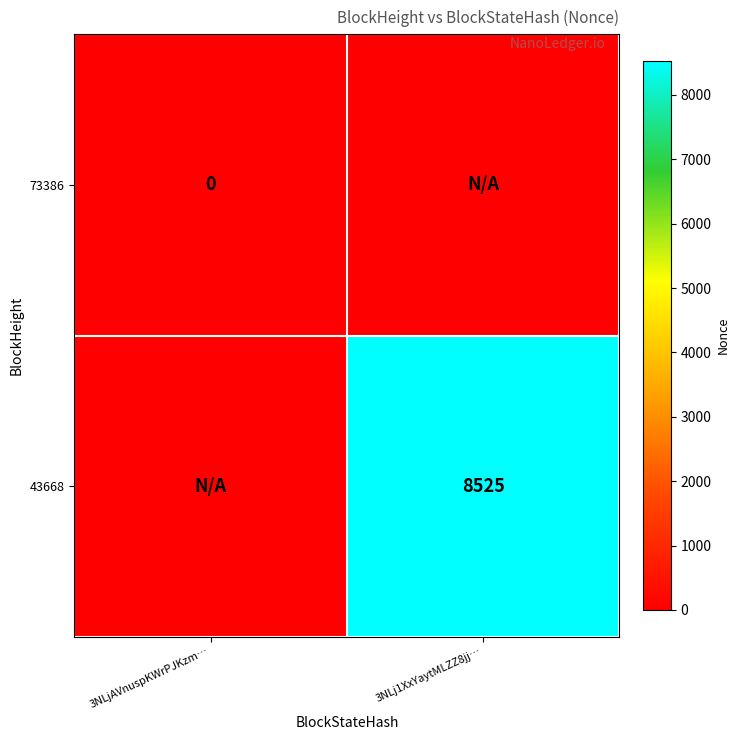

Is it true that 43668 equals 11161 at 3NLj1XxYaytMLZZ8jj…?

False